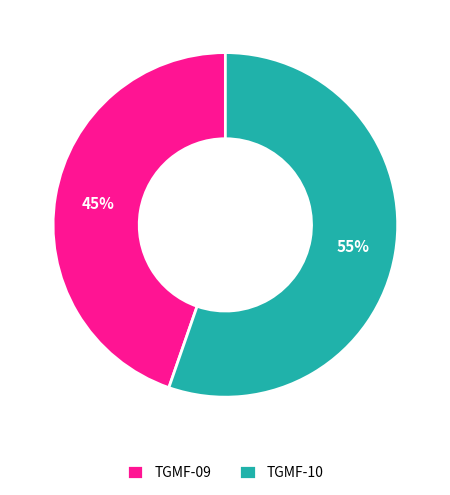

Which category has the smallest portion of the pie?

TGMF-09